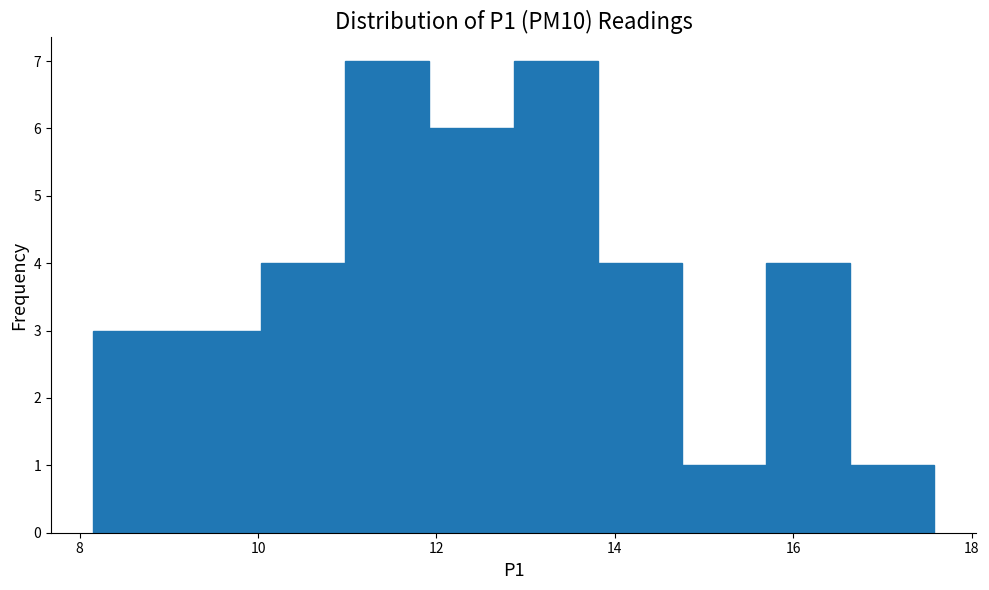

How tall is the bar that spans 8.2 to 9.0 on the x-axis? Neither the bar edges nor the heights are printed on the chart, so give them approximately, as read against the axes.

3